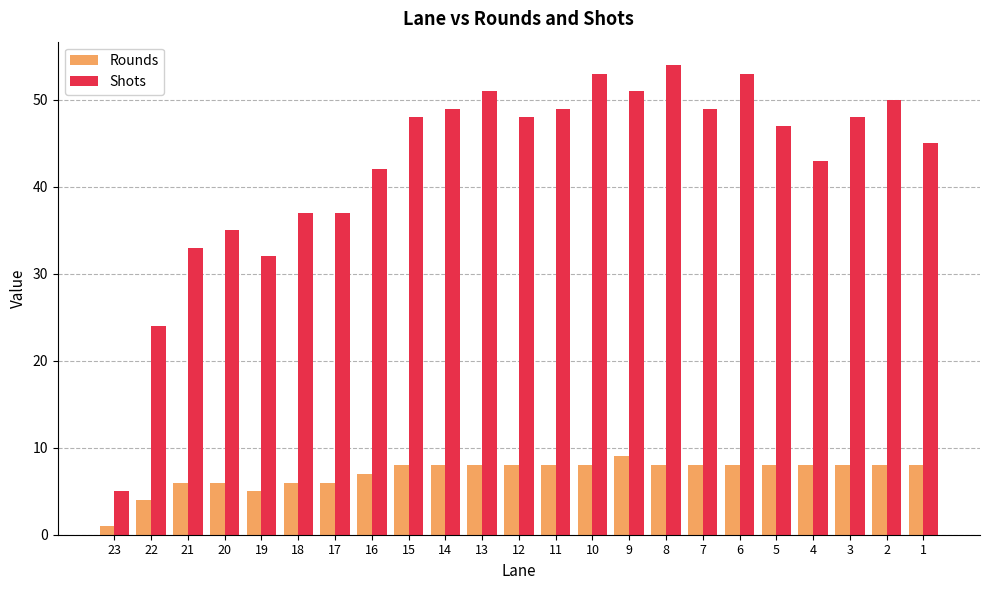

Reading left to right, extract all data points from this chart.

Rounds: 23=1	22=4	21=6	20=6	19=5	18=6	17=6	16=7	15=8	14=8	13=8	12=8	11=8	10=8	9=9	8=8	7=8	6=8	5=8	4=8	3=8	2=8	1=8
Shots: 23=5	22=24	21=33	20=35	19=32	18=37	17=37	16=42	15=48	14=49	13=51	12=48	11=49	10=53	9=51	8=54	7=49	6=53	5=47	4=43	3=48	2=50	1=45